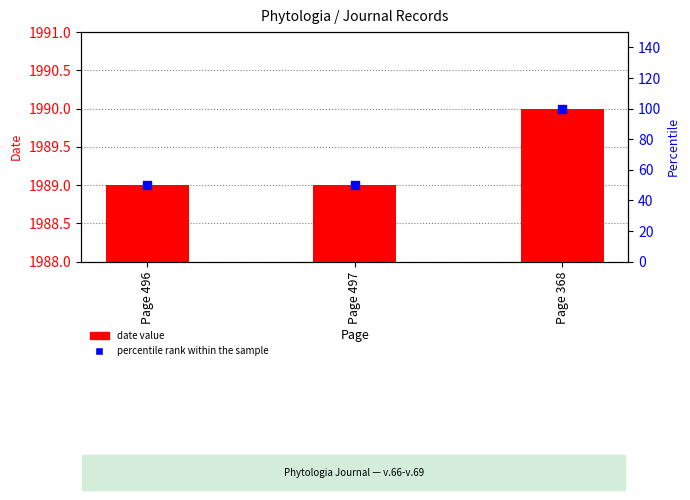

Which series reaches the minimum Y coordinate?

percentile rank within the sample